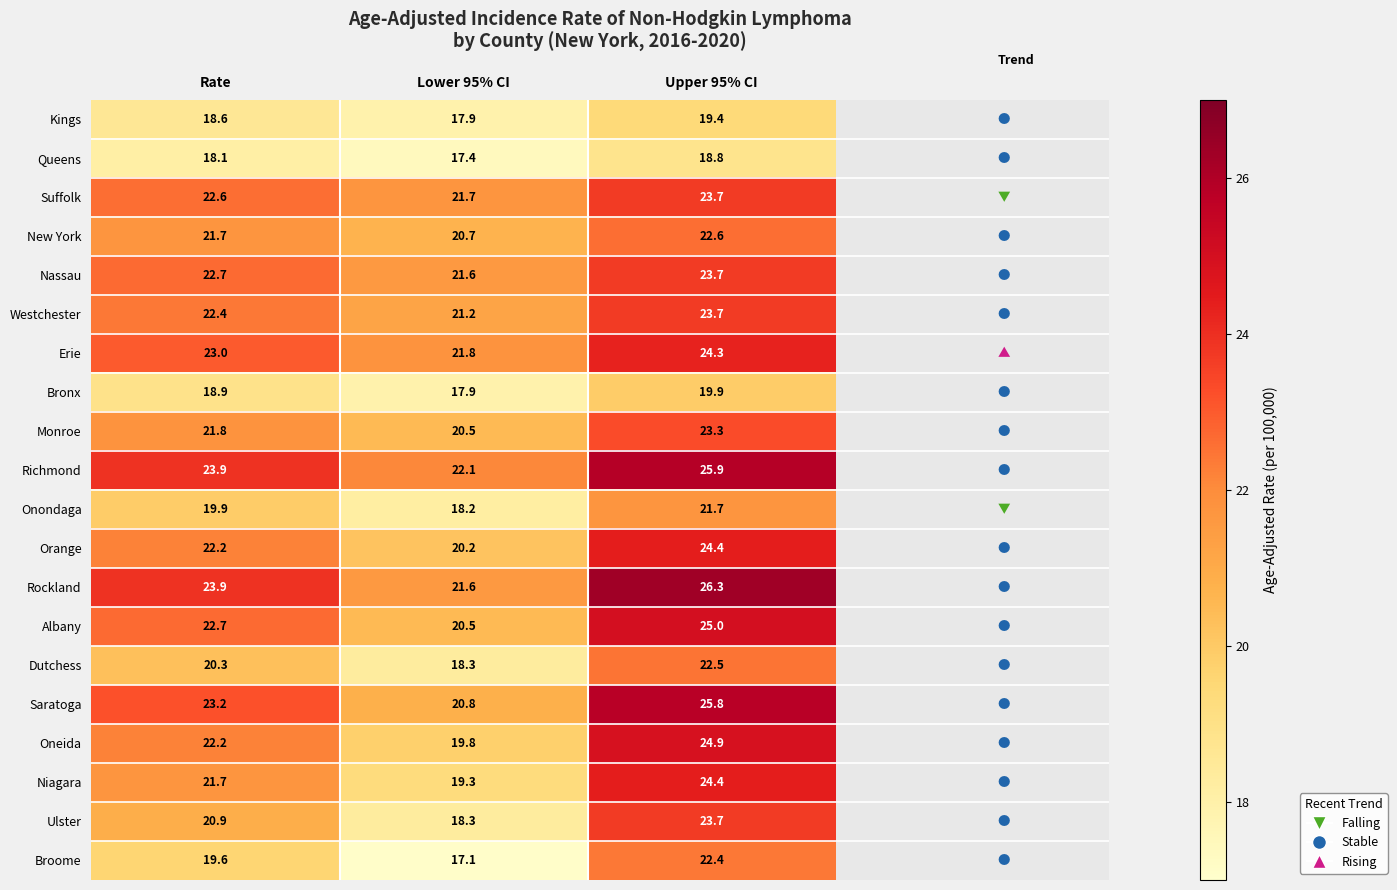

Count the number of categories in the chart.

3